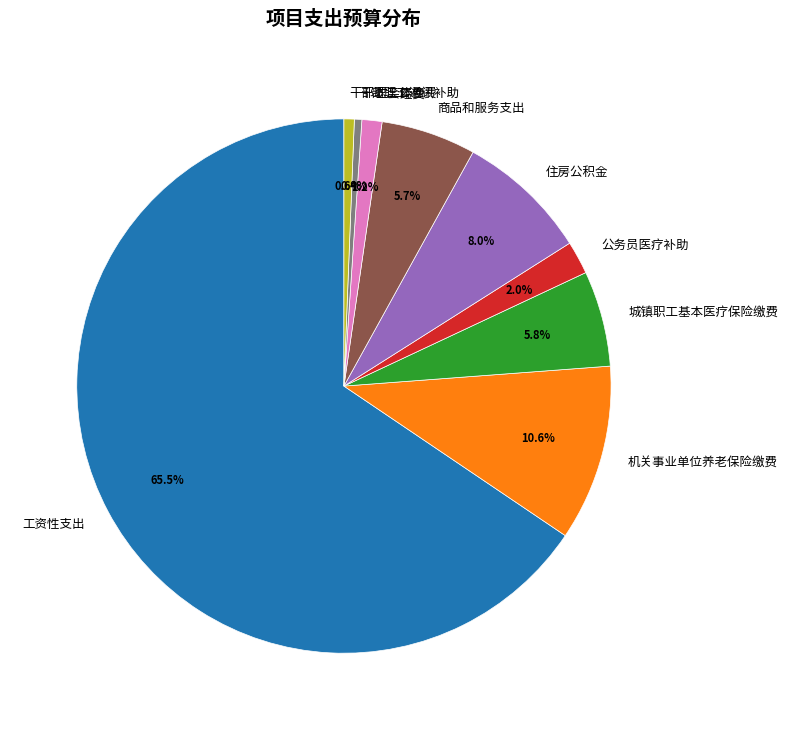

Which slice is the largest?

工资性支出